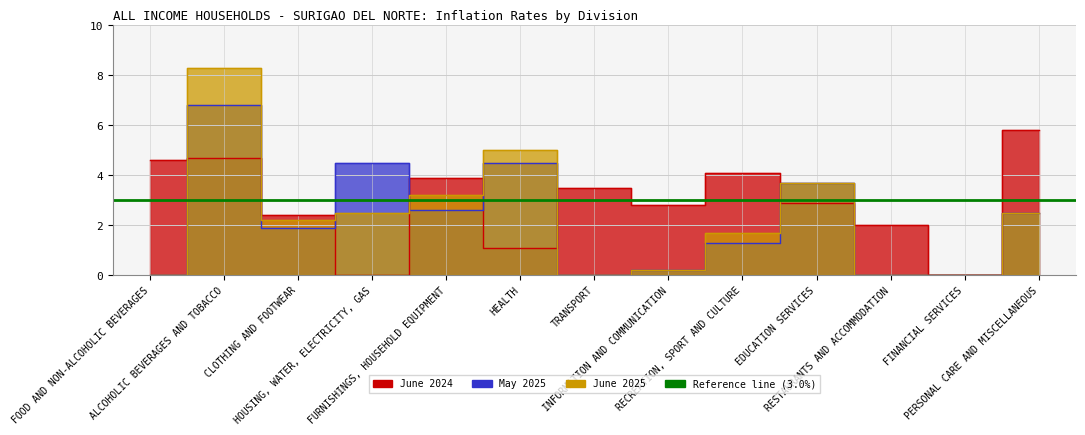

What is the sum of all June 2025 values?

29.3